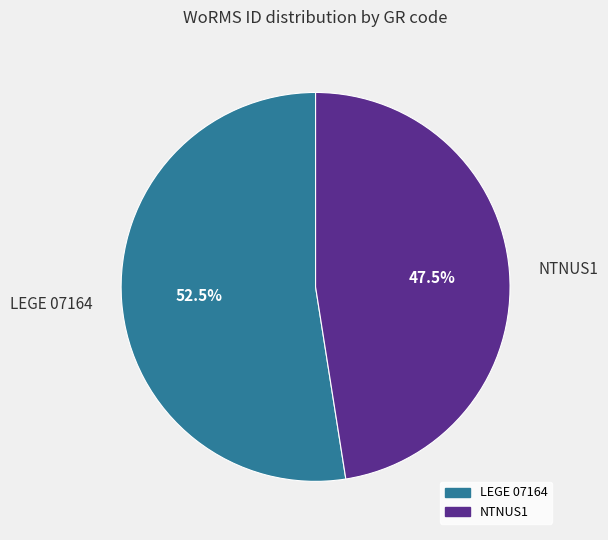

Which category has the biggest portion of the pie?

LEGE 07164